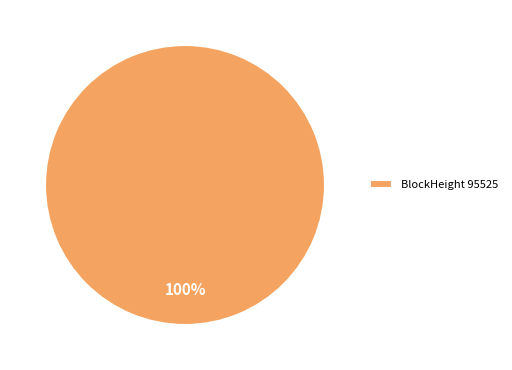

How many segments does this pie chart have?

1